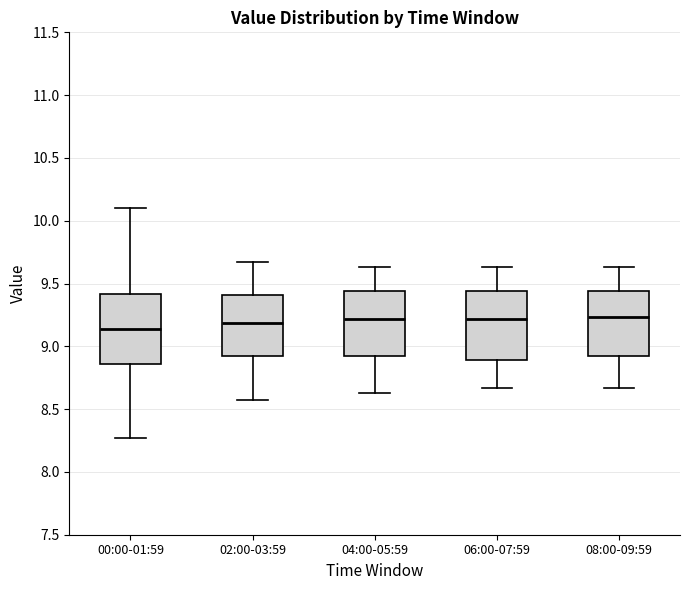

Reading left to right, read every box against the y-axis: the position of its median line, the range the box covers, and the ends of its whiskers. The values are not printed on the chart, so give them approximately, as read against the axis.

00:00-01:59: median 9.15, box 8.85 to 9.40, whiskers 8.25 to 10.10
02:00-03:59: median 9.20, box 8.90 to 9.40, whiskers 8.55 to 9.65
04:00-05:59: median 9.20, box 8.90 to 9.45, whiskers 8.65 to 9.65
06:00-07:59: median 9.20, box 8.90 to 9.45, whiskers 8.65 to 9.65
08:00-09:59: median 9.25, box 8.90 to 9.45, whiskers 8.65 to 9.65